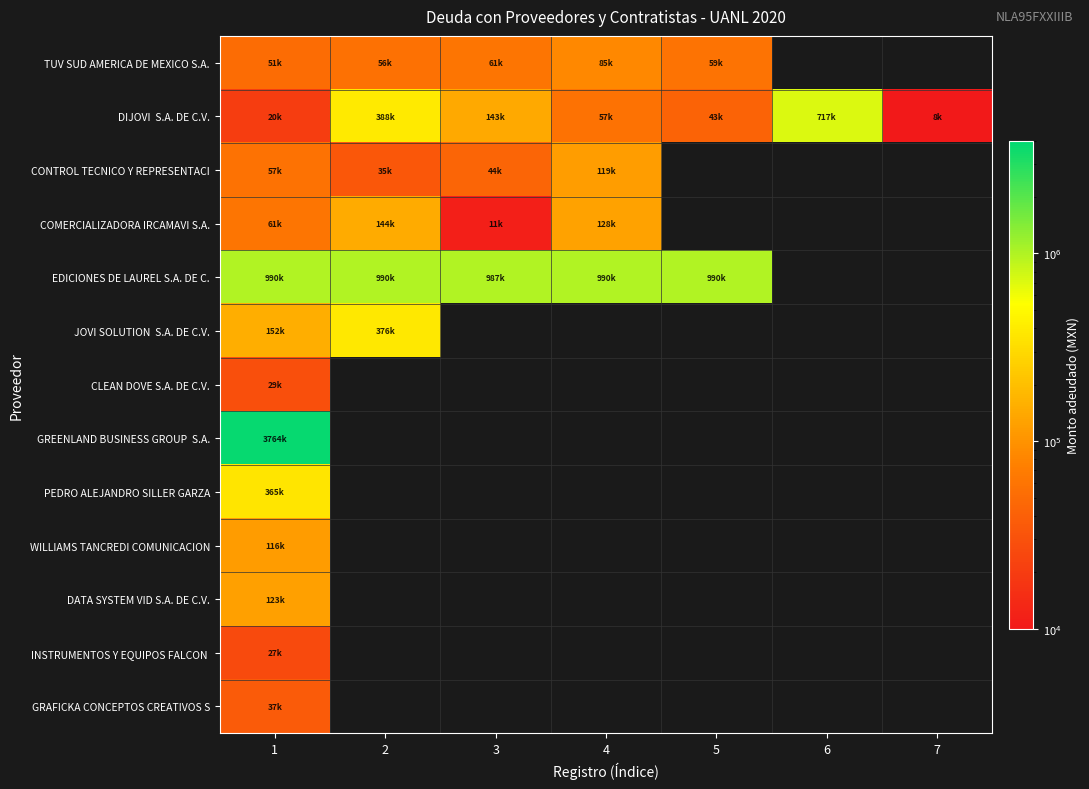

At which category is the sum across all series the highest?

1